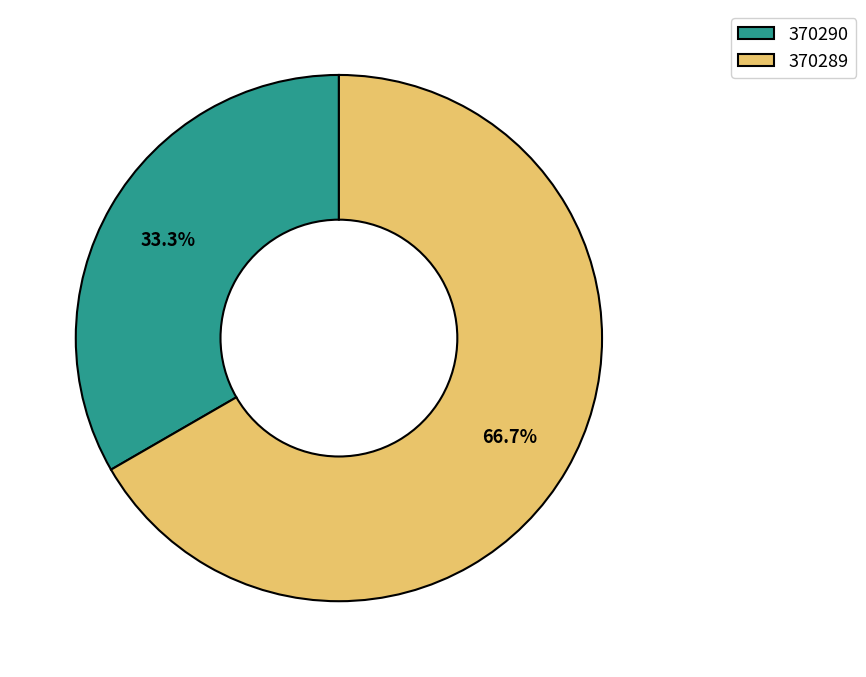

Is there any slice that represents more than half of the pie?

Yes